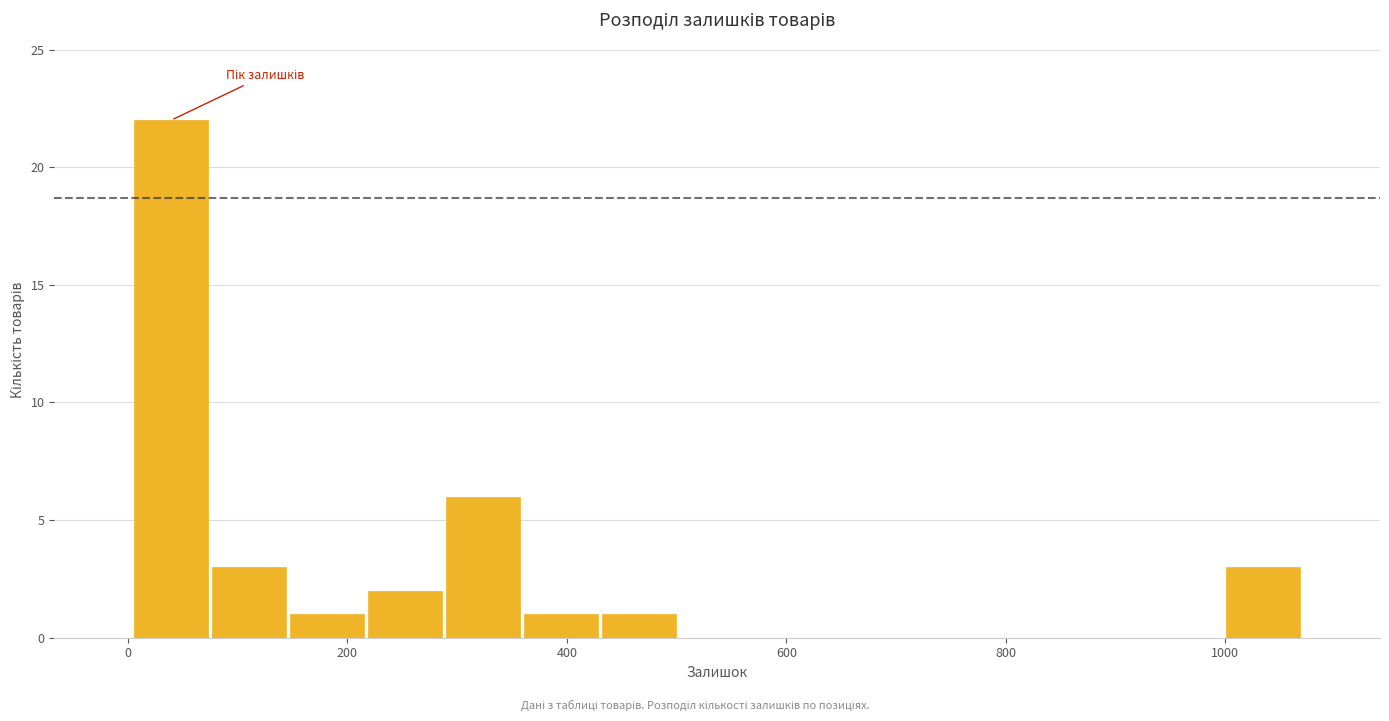

Read against the x-axis, roughly where is the centre of the tallest bar?

40